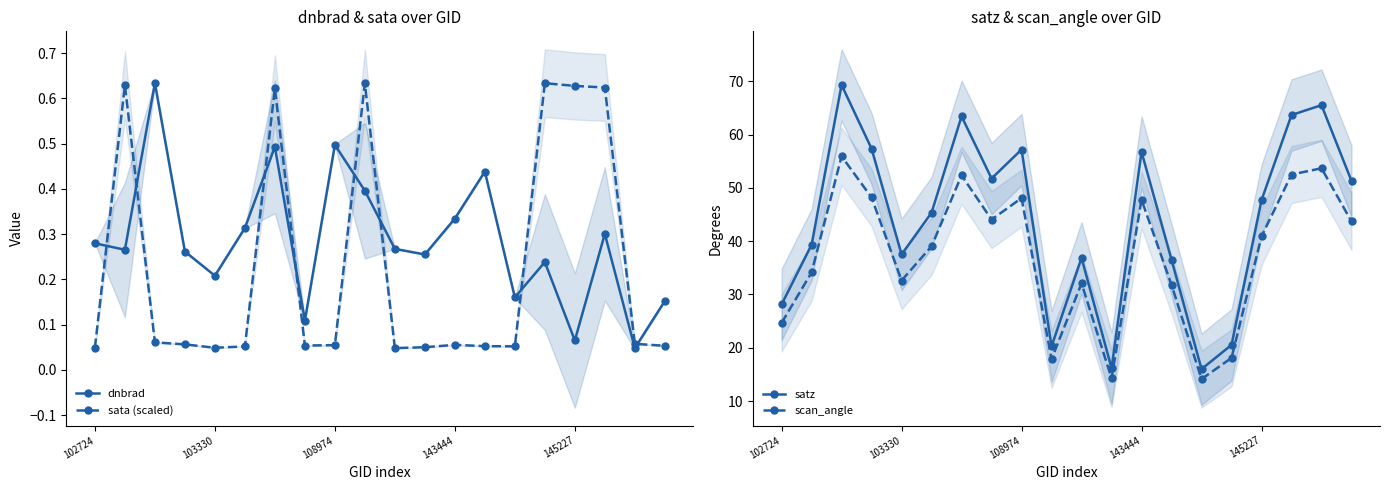

How many intersections are there between dnbrad and sata (scaled)?

8